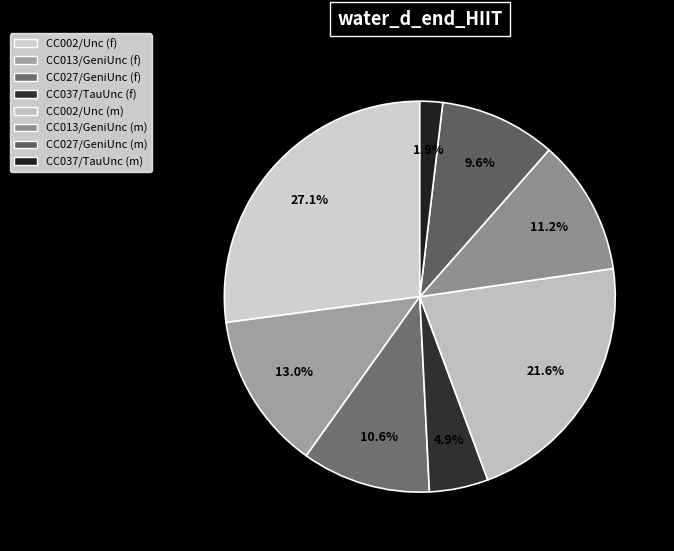

Count the number of slices in the pie.

8